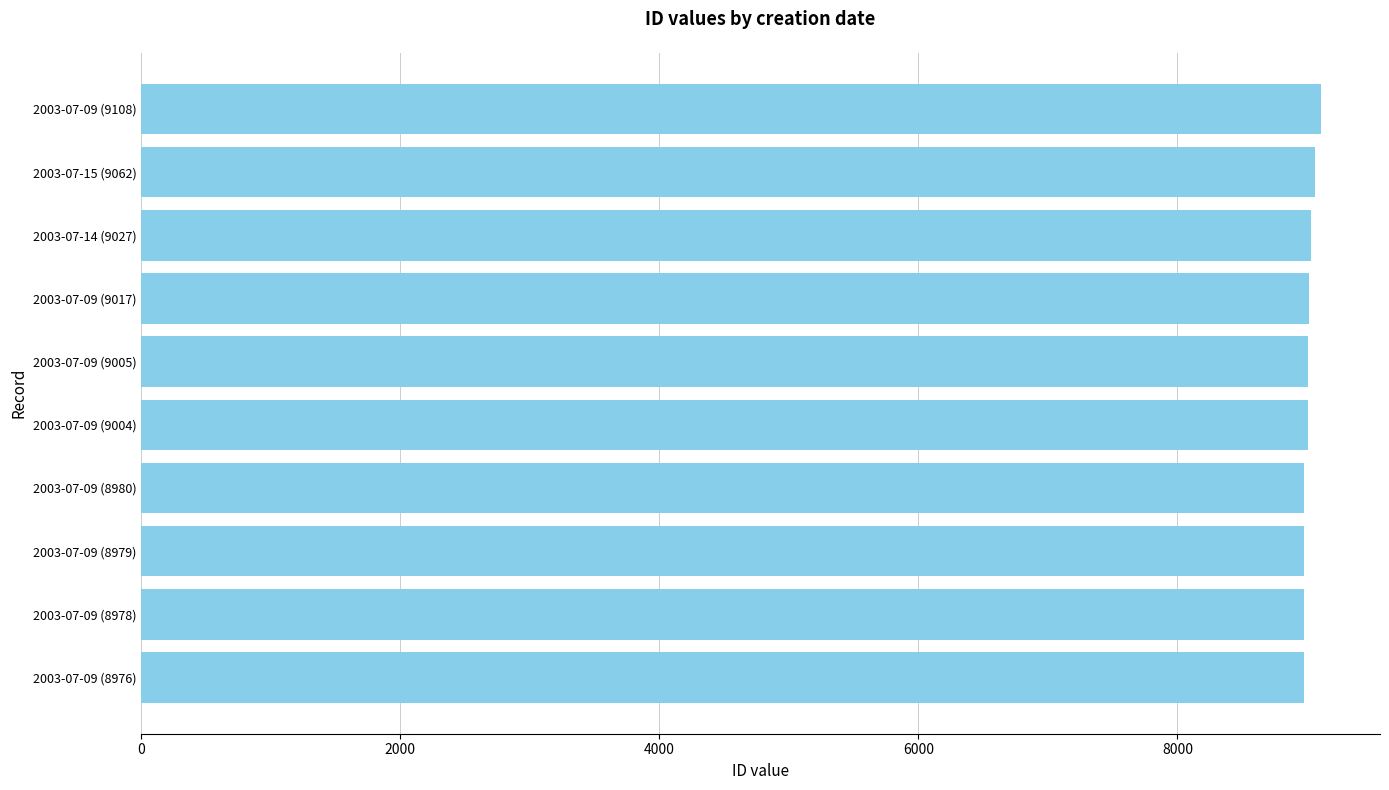

The chart shows a value of 14968 at 2003-07-15 (9062). True or false?

False